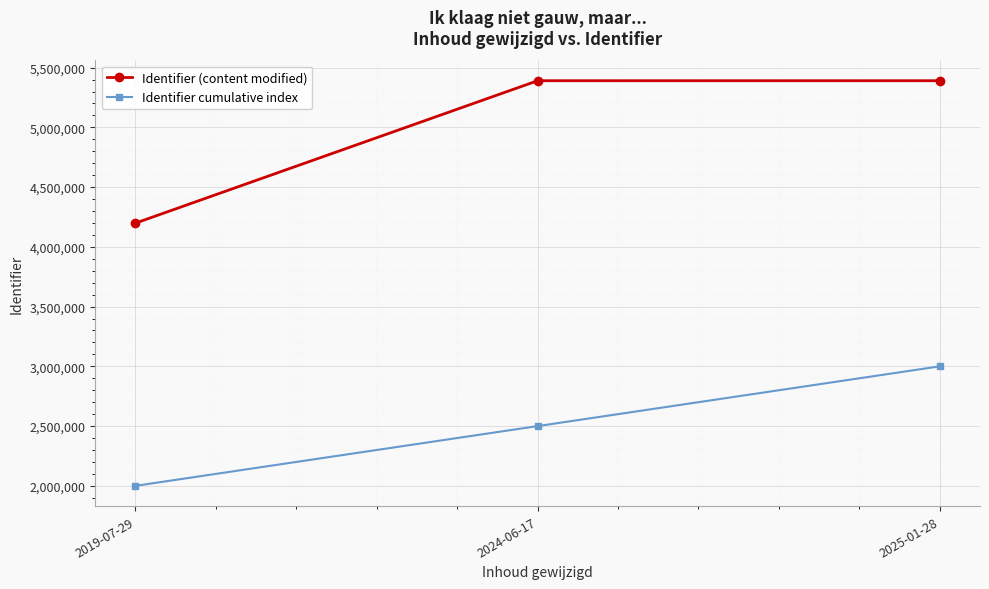

What is the difference between the second highest and minimum values in the Identifier cumulative index series?

500000.0